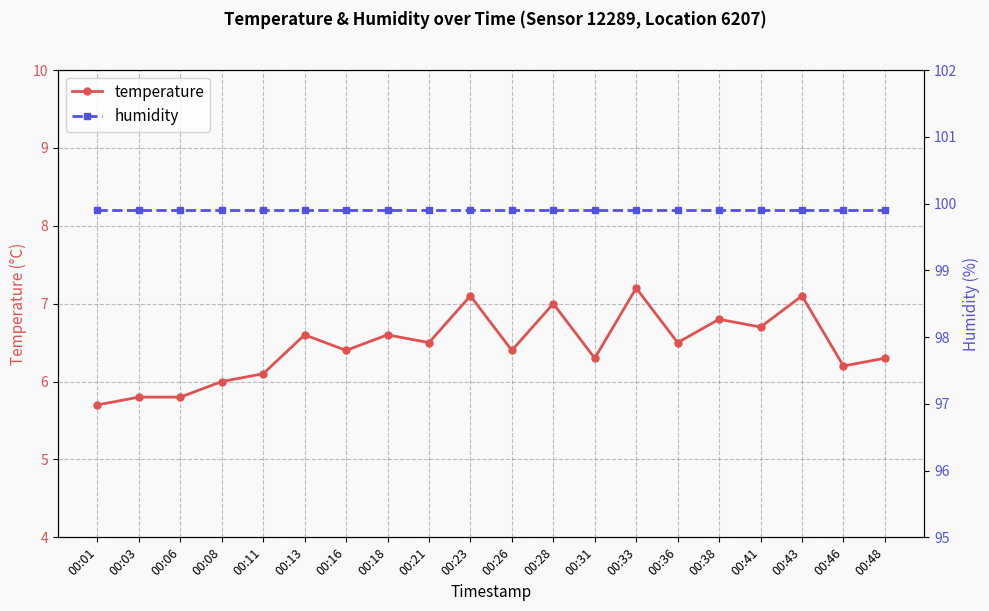

Is this an area chart (filled region under the line)?

No